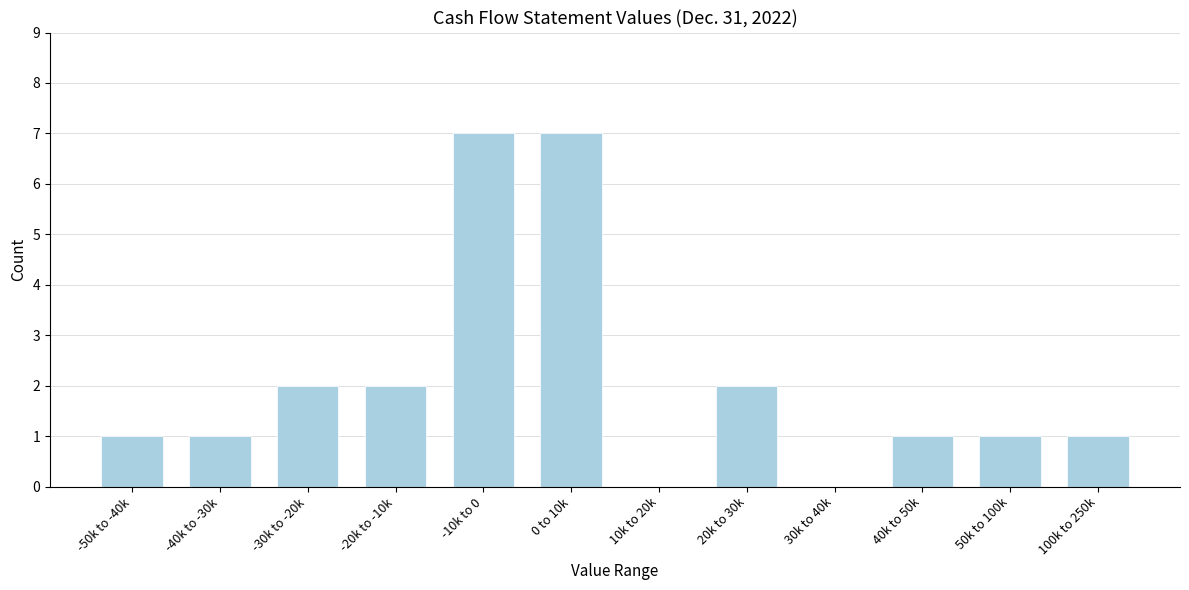

Reading left to right, list all the values displayed in this chart.

-50k to -40k=1	-40k to -30k=1	-30k to -20k=2	-20k to -10k=2	-10k to 0=7	0 to 10k=7	10k to 20k=0	20k to 30k=2	30k to 40k=0	40k to 50k=1	50k to 100k=1	100k to 250k=1